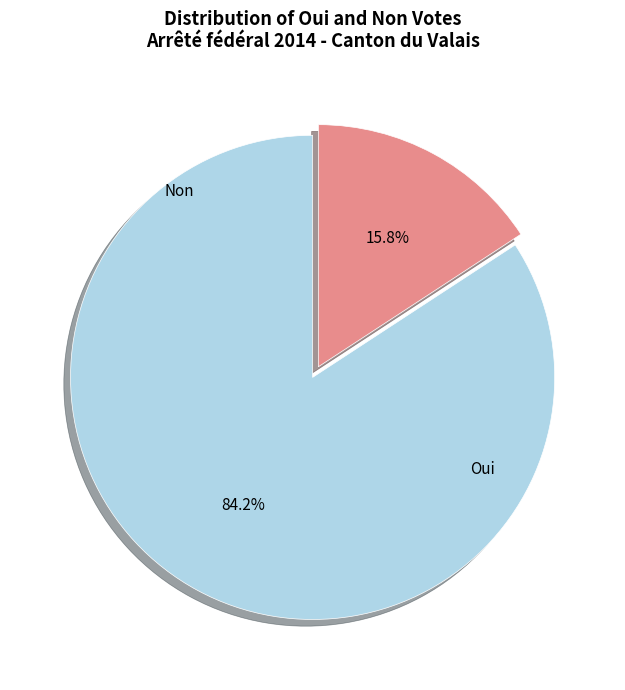

Is there a majority slice in this chart?

Yes